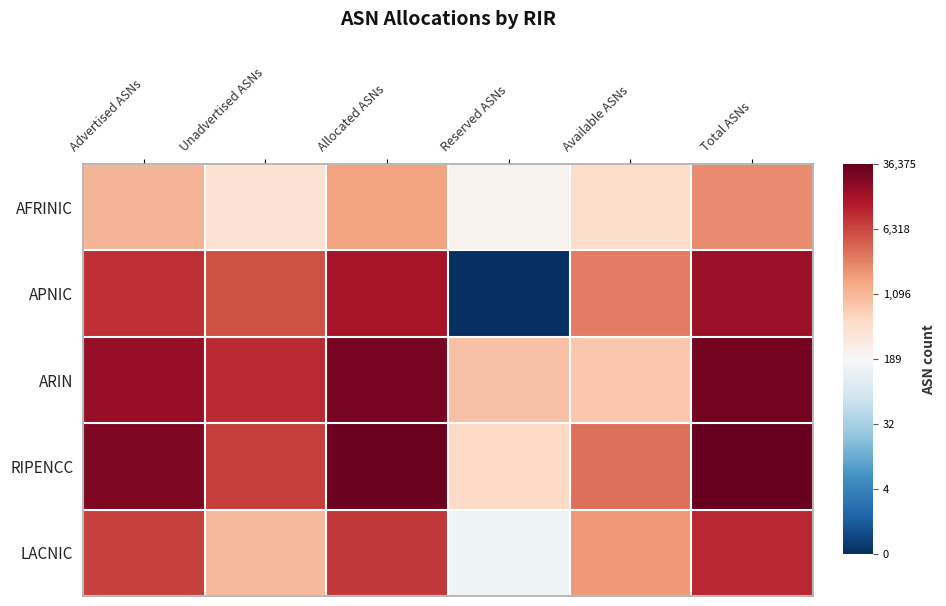

At how many categories does at least one series exceed 2?

6